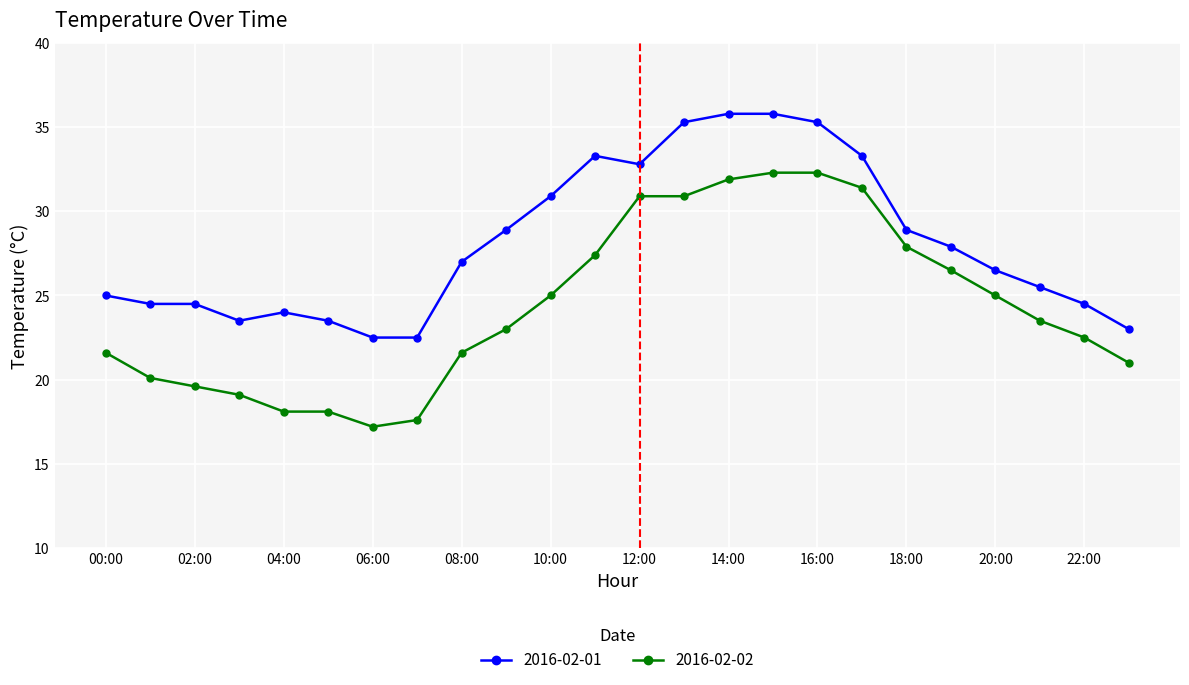

Which series has the largest total across all categories?

2016-02-01